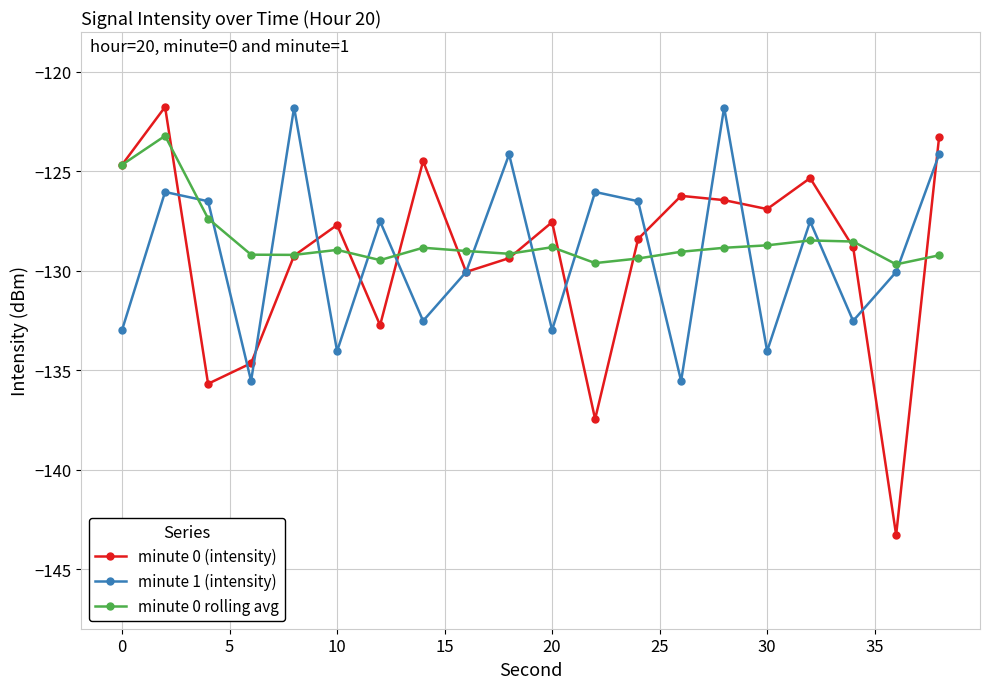

Which series has the widest spread of values?

minute 0 (intensity)